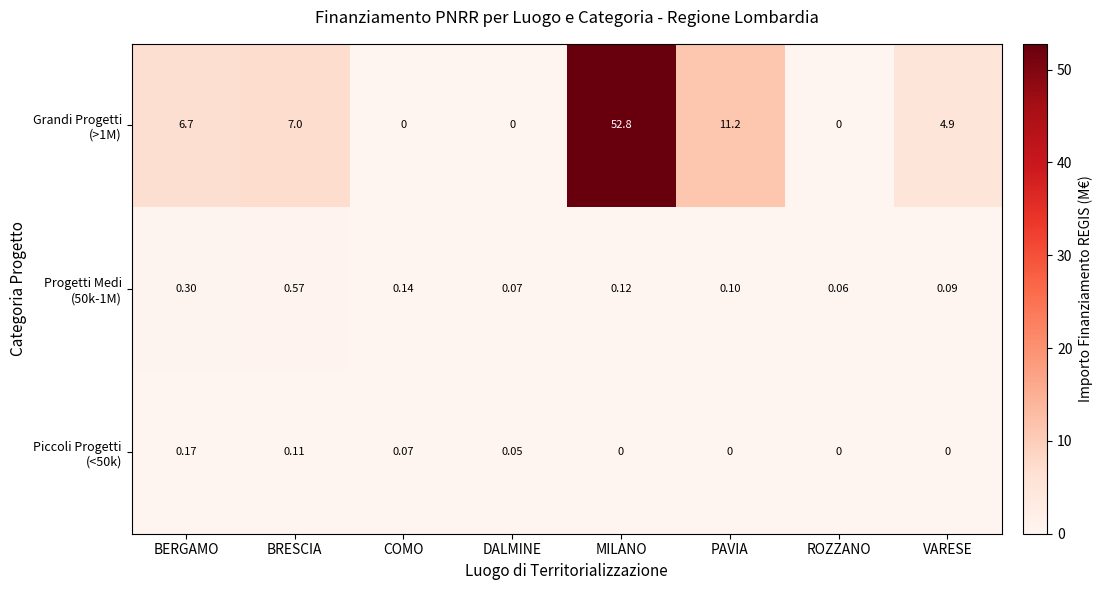

At which category does the chart reach its peak across all series?

MILANO